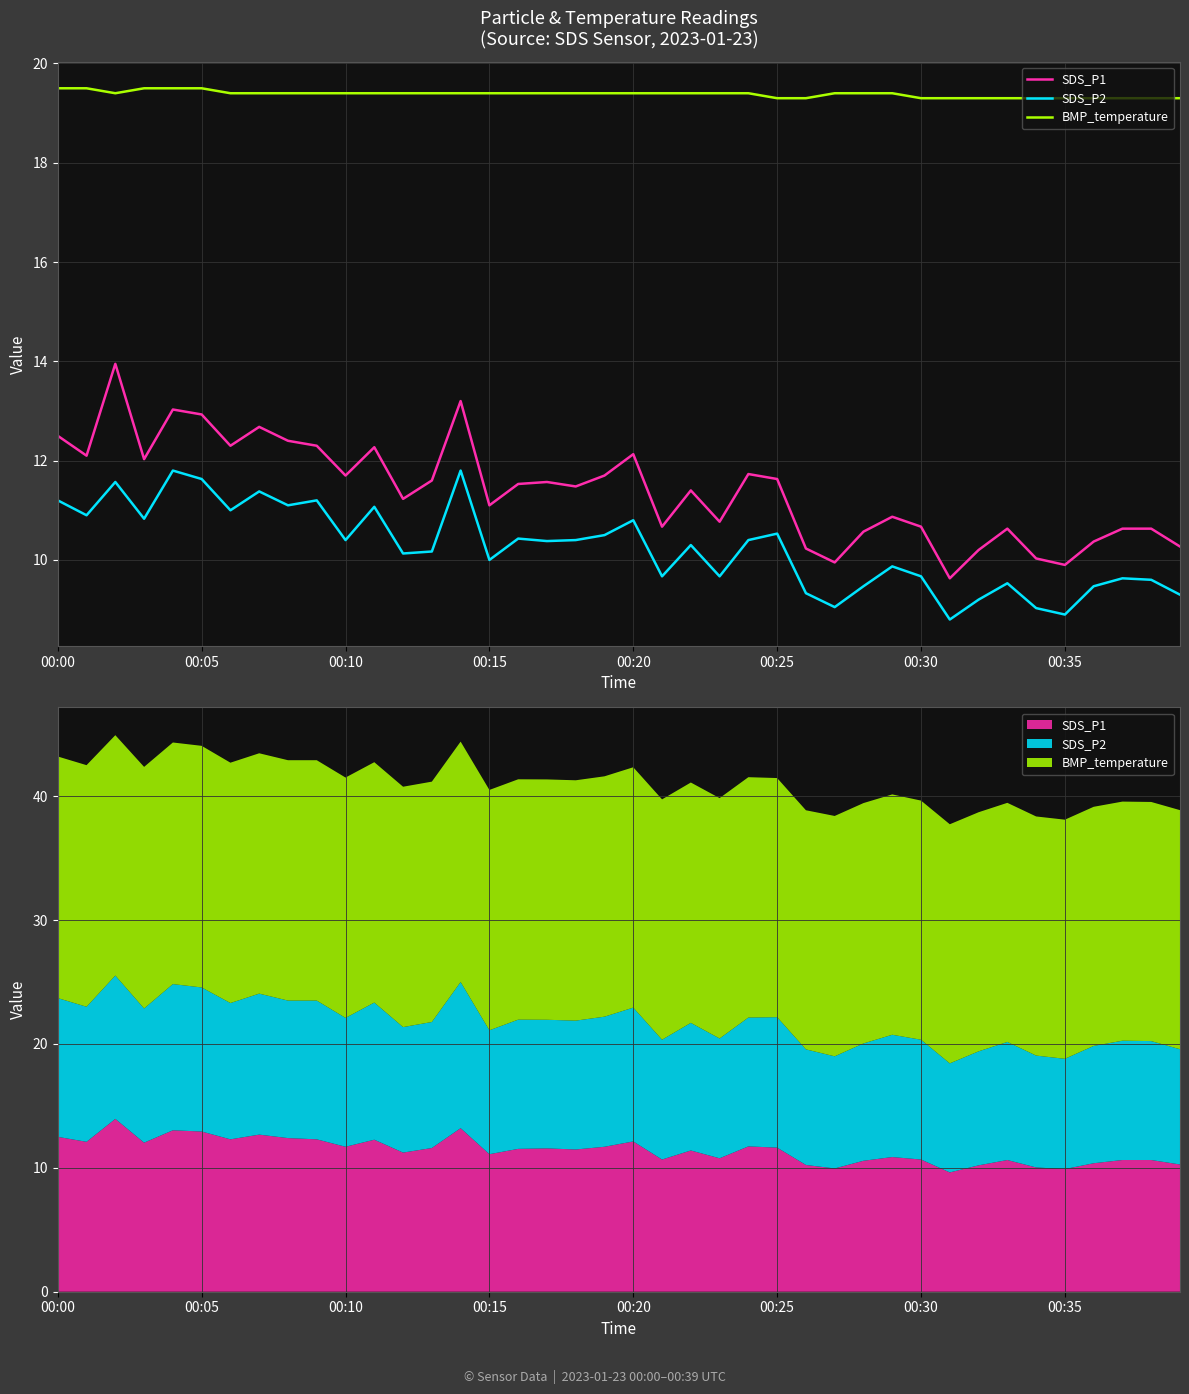

What is the difference between the maximum and minimum values in the BMP_temperature series?

0.2